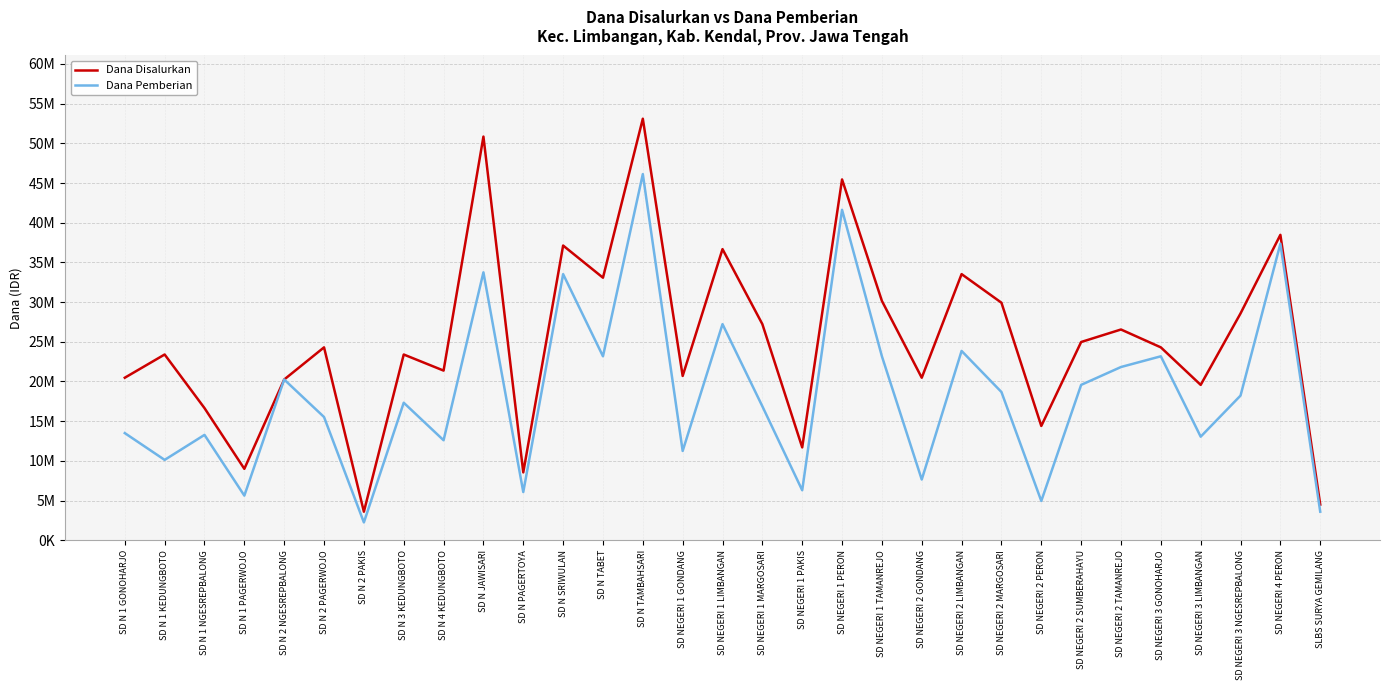

Rank the series at SD N TABET from highest to lowest value.

Dana Disalurkan, Dana Pemberian